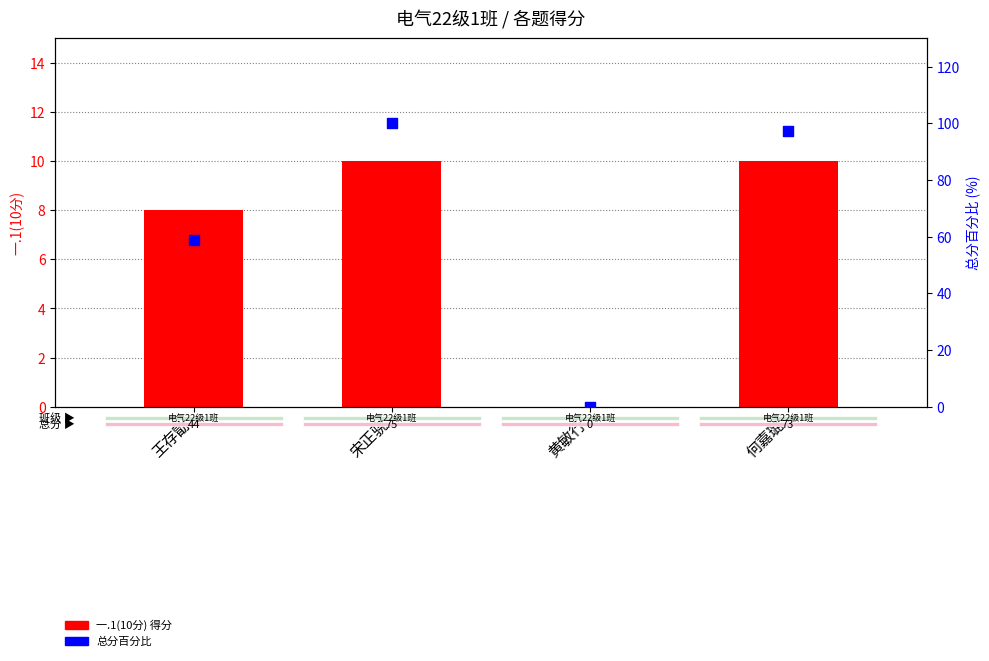

Which series has the largest total across all categories?

总分百分比